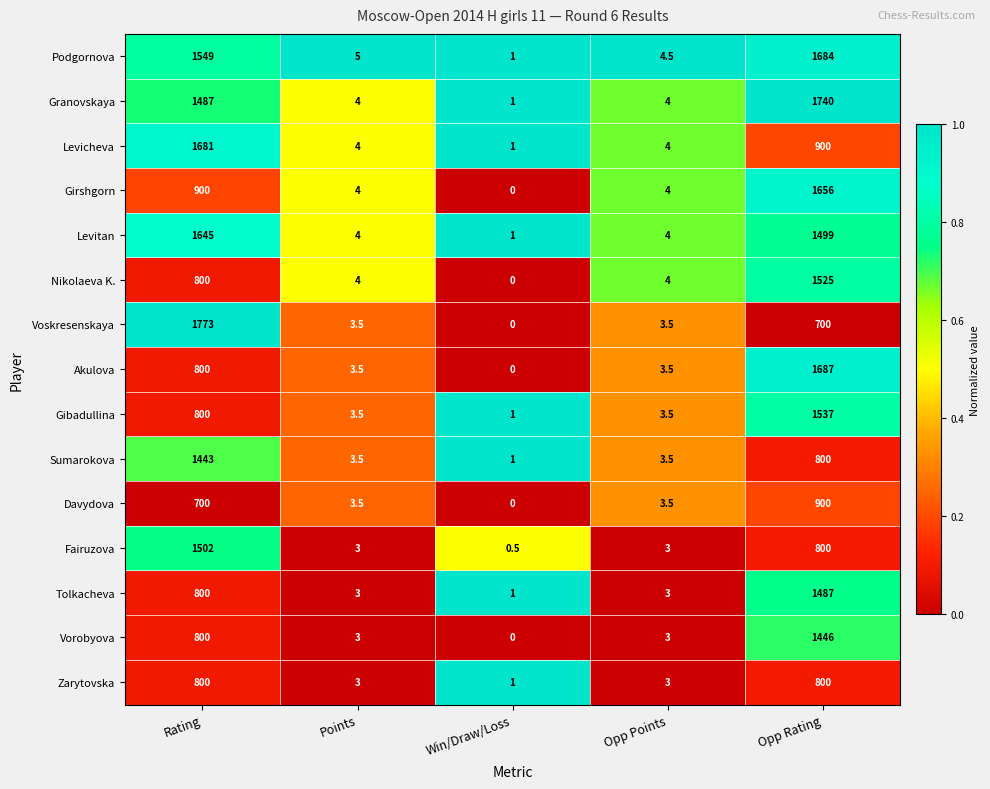

What is the difference between the maximum and second lowest values in the Girshgorn series?

1652.0